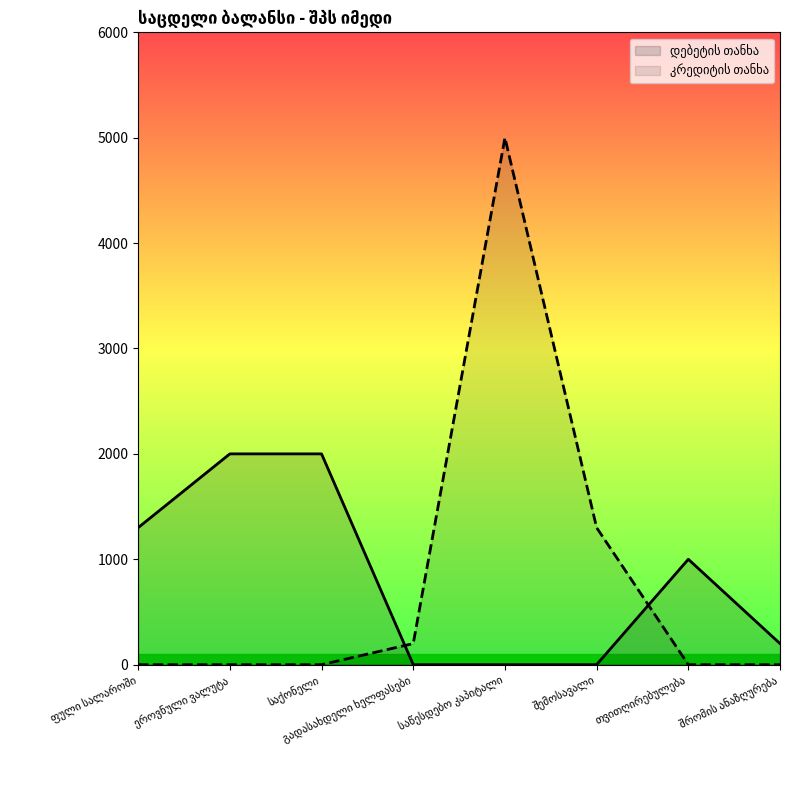

Rank the series by their maximum value, from lowest to highest.

დებეტის თანხა, კრედიტის თანხა